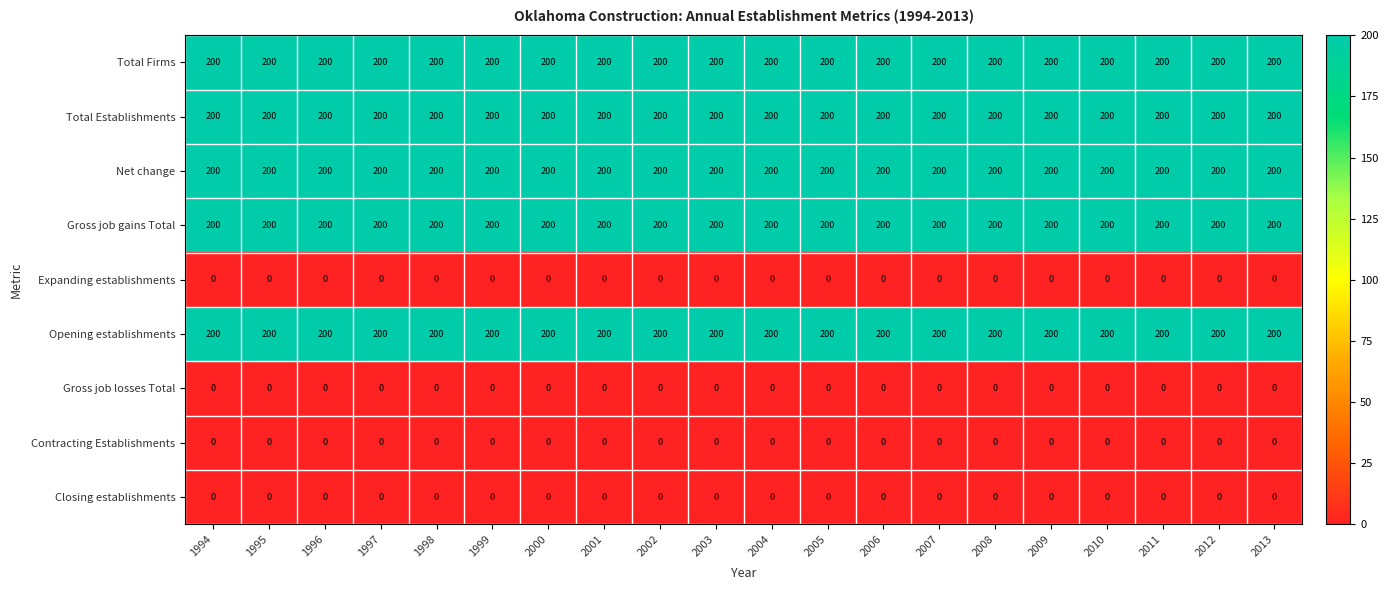

What is the sum of the Gross job gains Total values at 1998 and 2005?

400